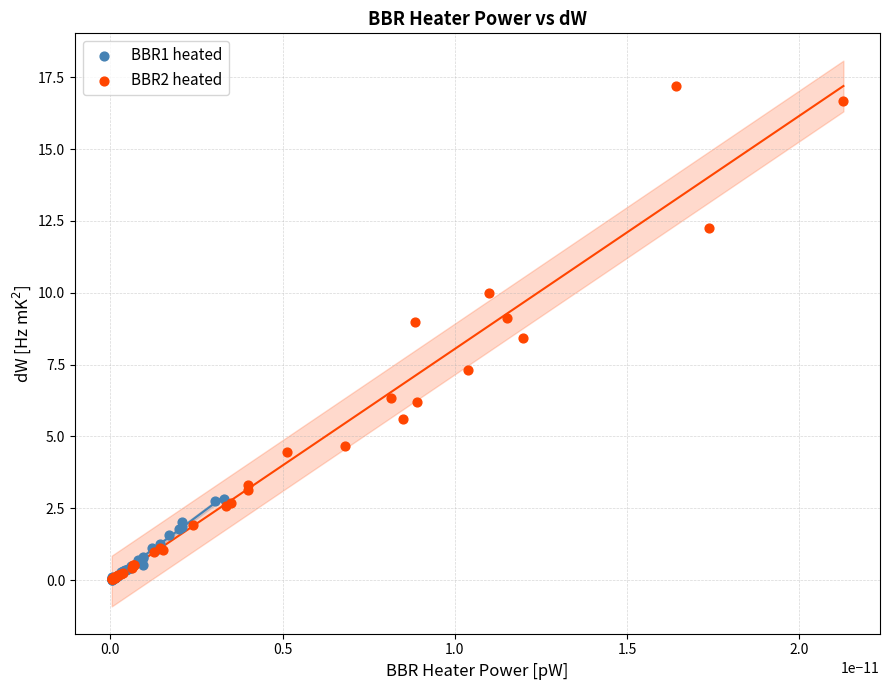

Which series has the widest spread of Y values?

BBR2 heated